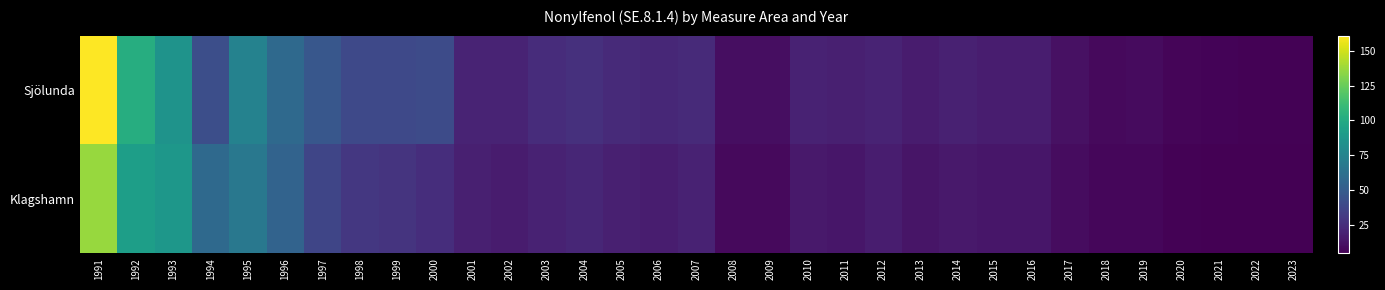

Which series has the largest range (max minus min)?

Sjölunda